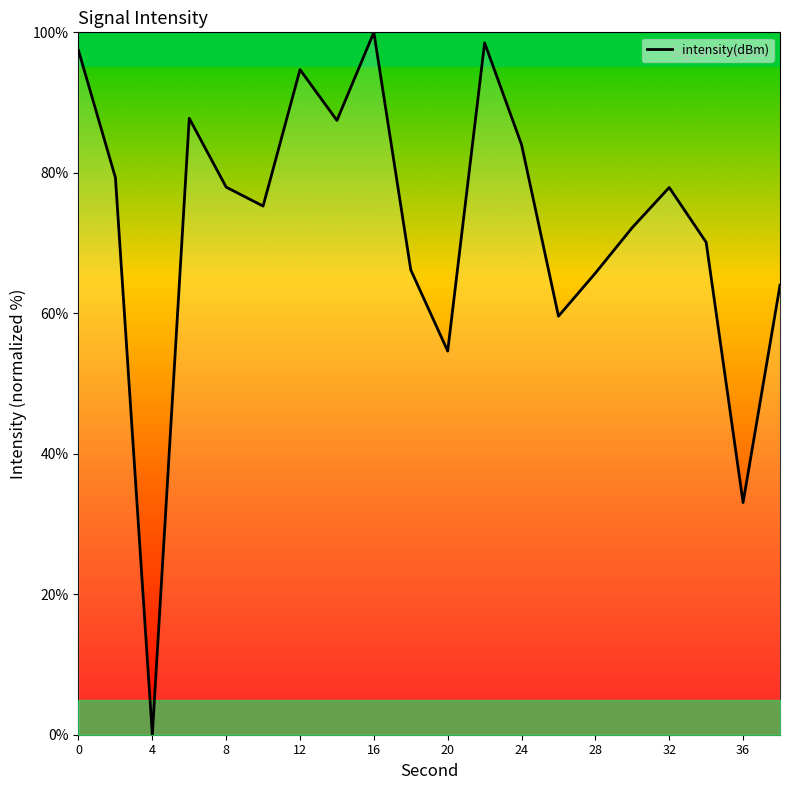

What is the average value?

72.3